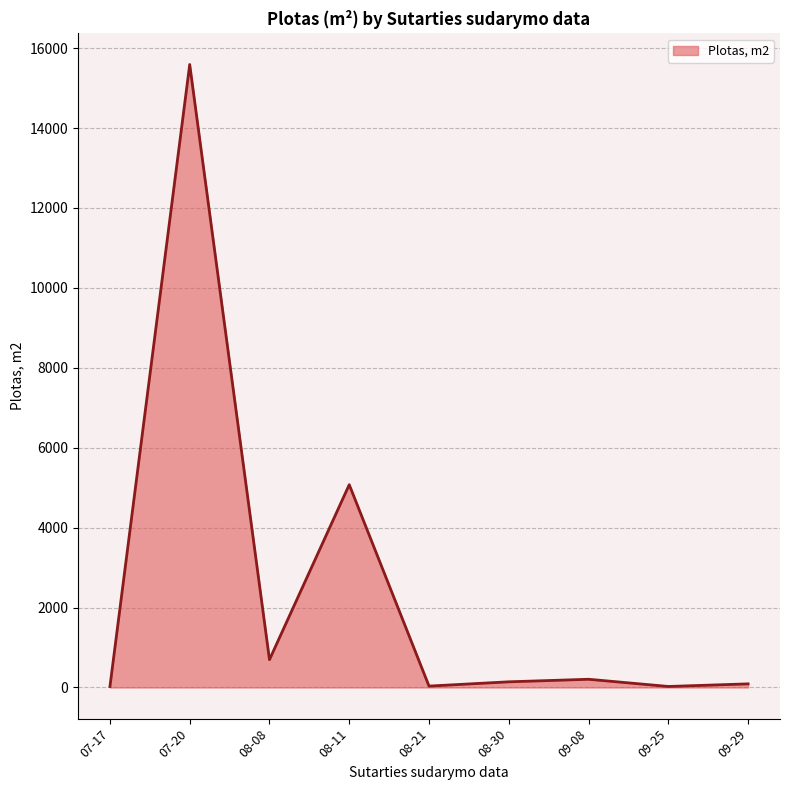

What is the greatest value displayed?

15590.0